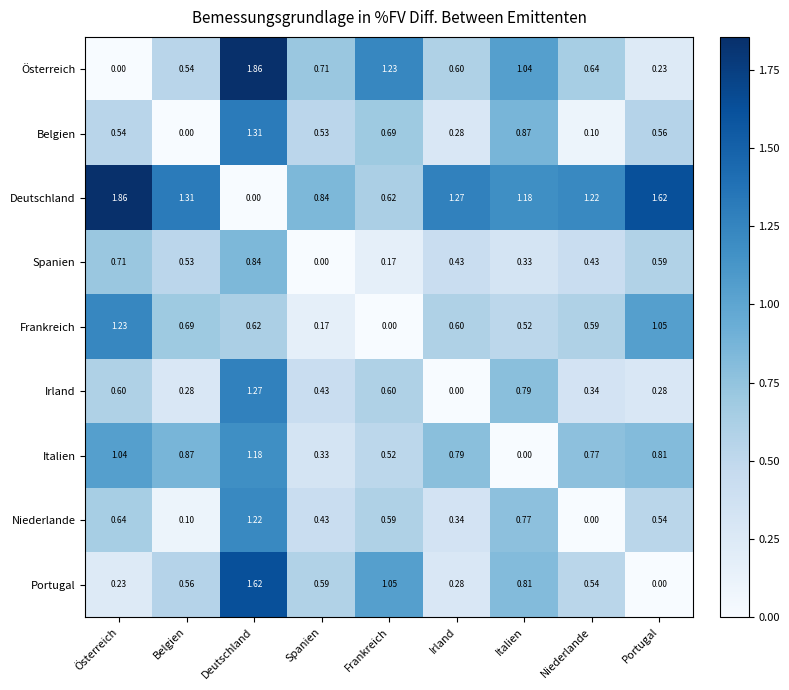

Which series has the largest total across all categories?

Deutschland